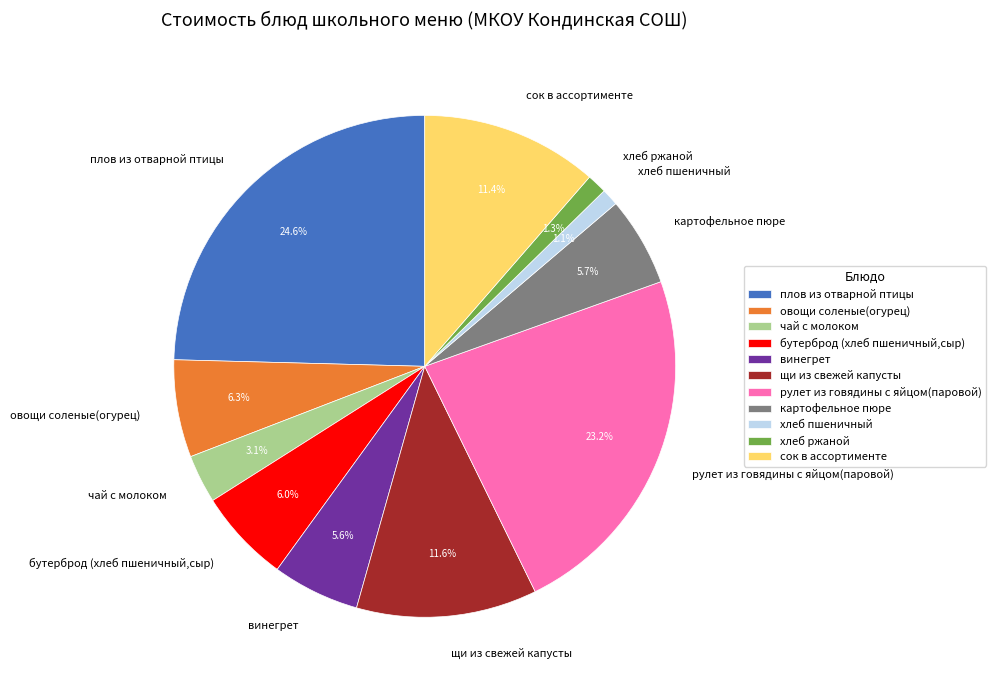

To the nearest percent, what is the combined percentage of чай с молоком and хлеб ржаной?

4%